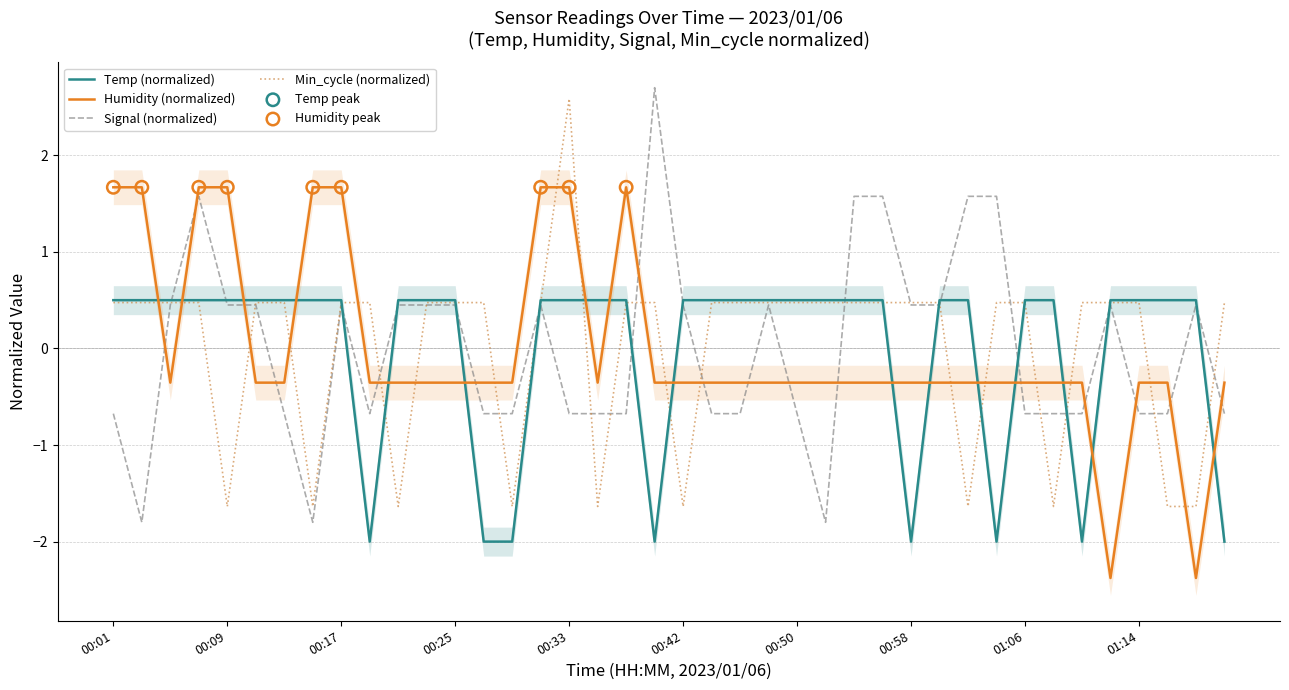

Is the value of Signal at 00:29 greater than the value of Humidity at 01:14?

No